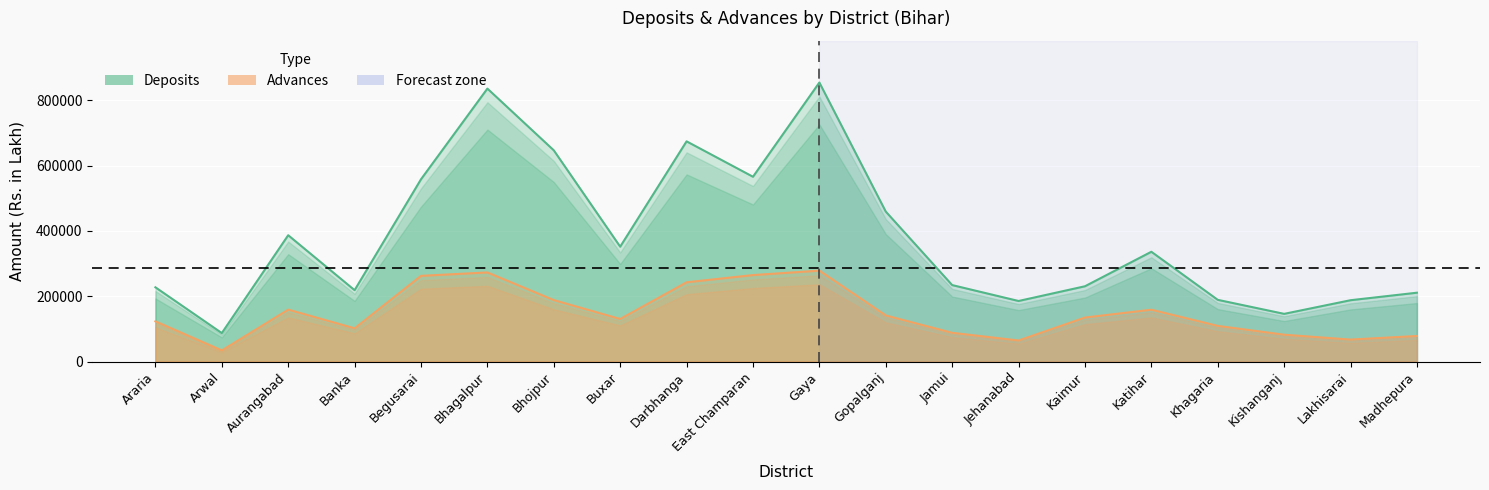

At which label does Advances first exceed 134719?

Aurangabad